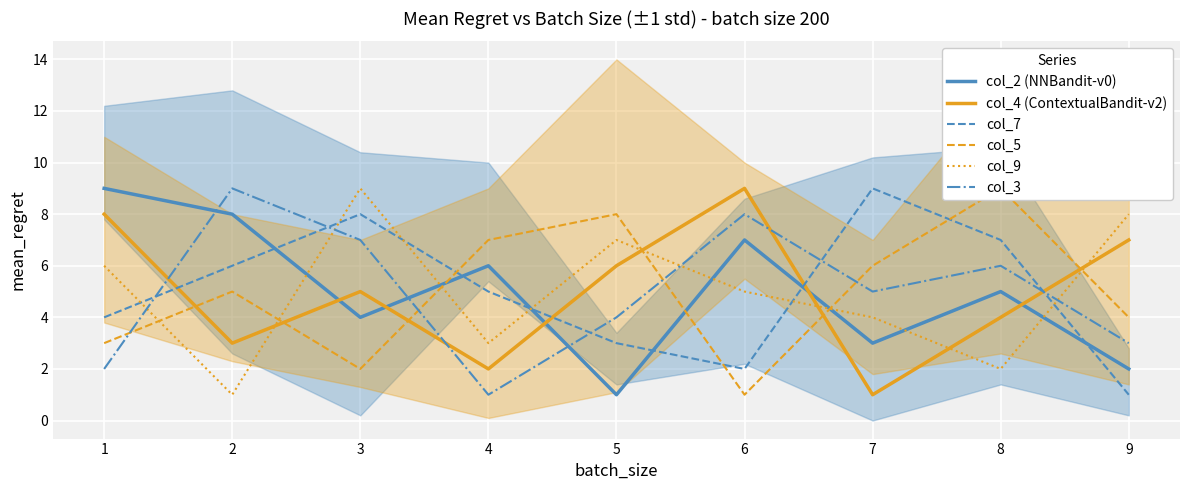

What is the value of the col_4 (ContextualBandit-v2) point at the 7th from the left?

1